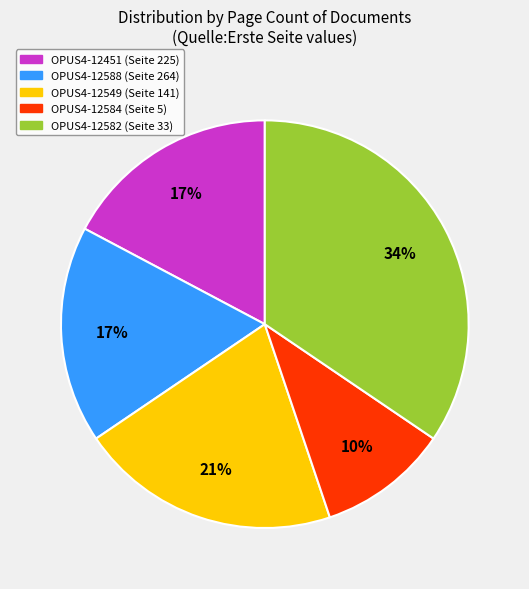

How many segments does this pie chart have?

5